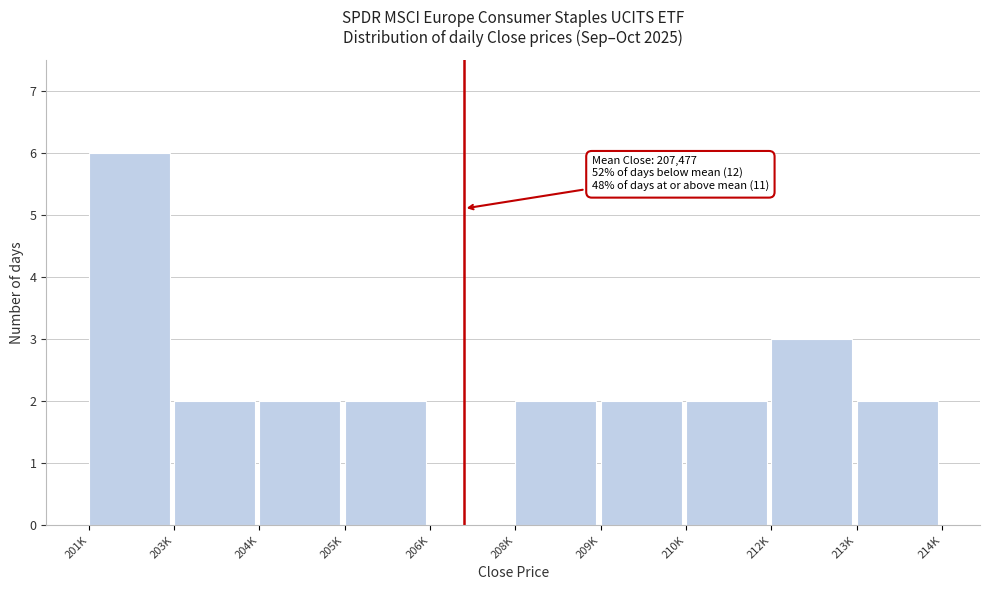

Reading right to left, what are all the values shown in this chart?

213K=2	212K=3	210K=2	209K=2	208K=2	206K=0	205K=2	204K=2	203K=2	201K=6